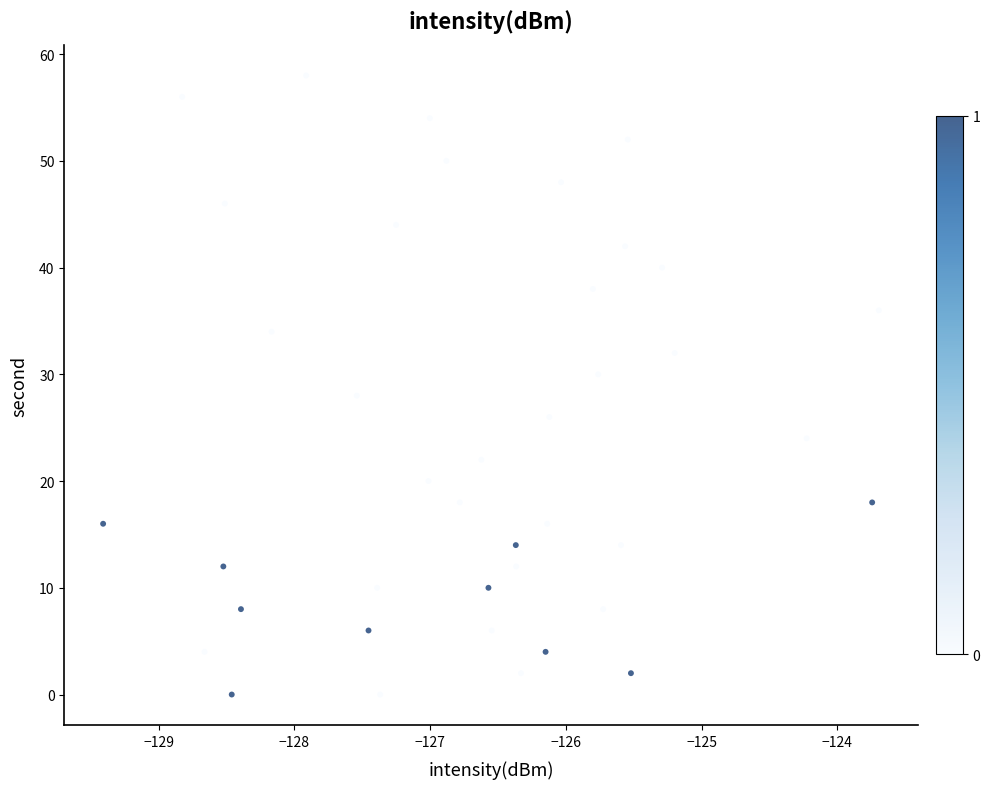

What is the range of Y values (max minus min)?

58